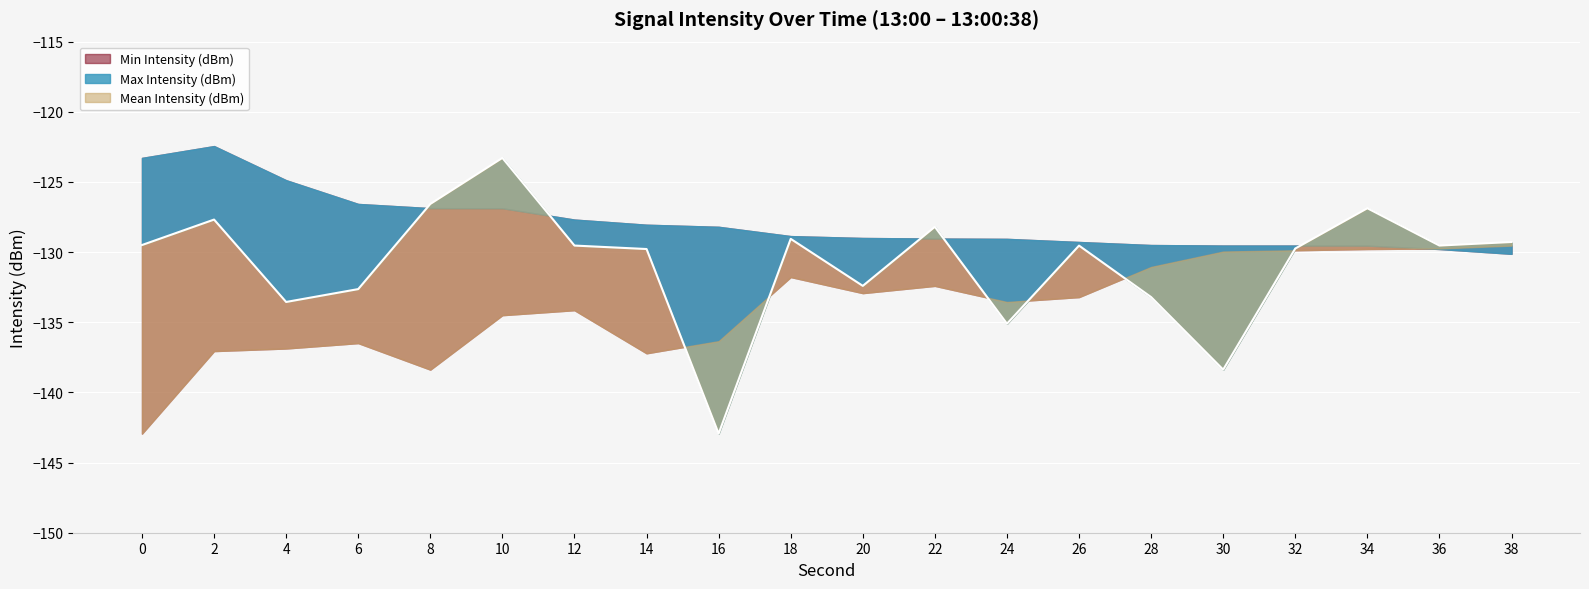

Which series has the largest range (max minus min)?

Mean Intensity (dBm)